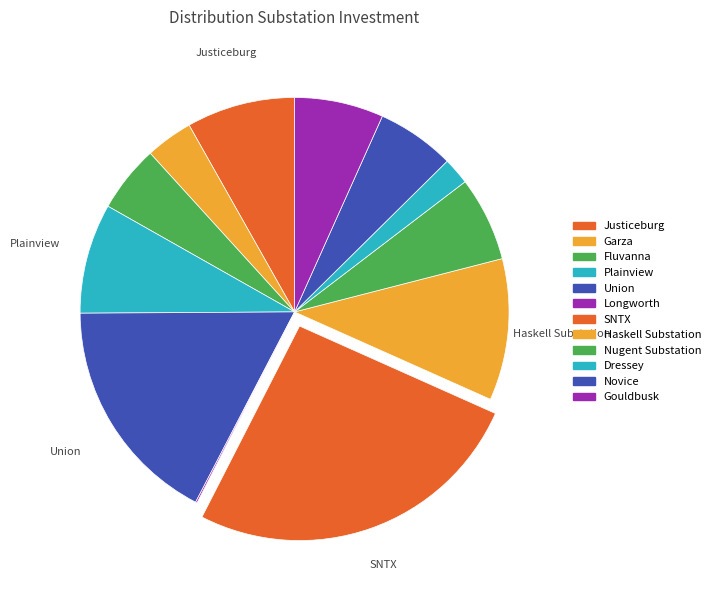

What is the largest slice in the pie chart?

SNTX